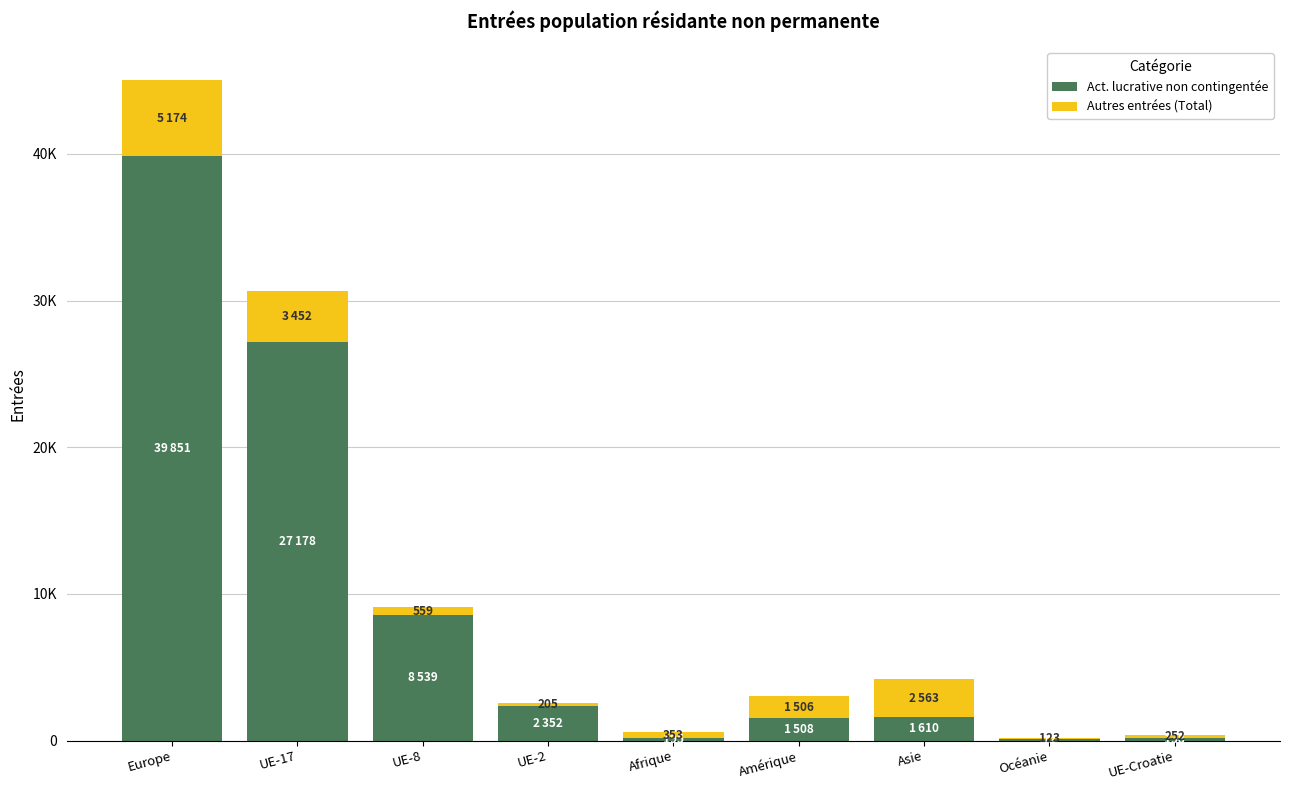

What value does the Autres entrées (Total) series have at Europe, to the nearest 10?

5170